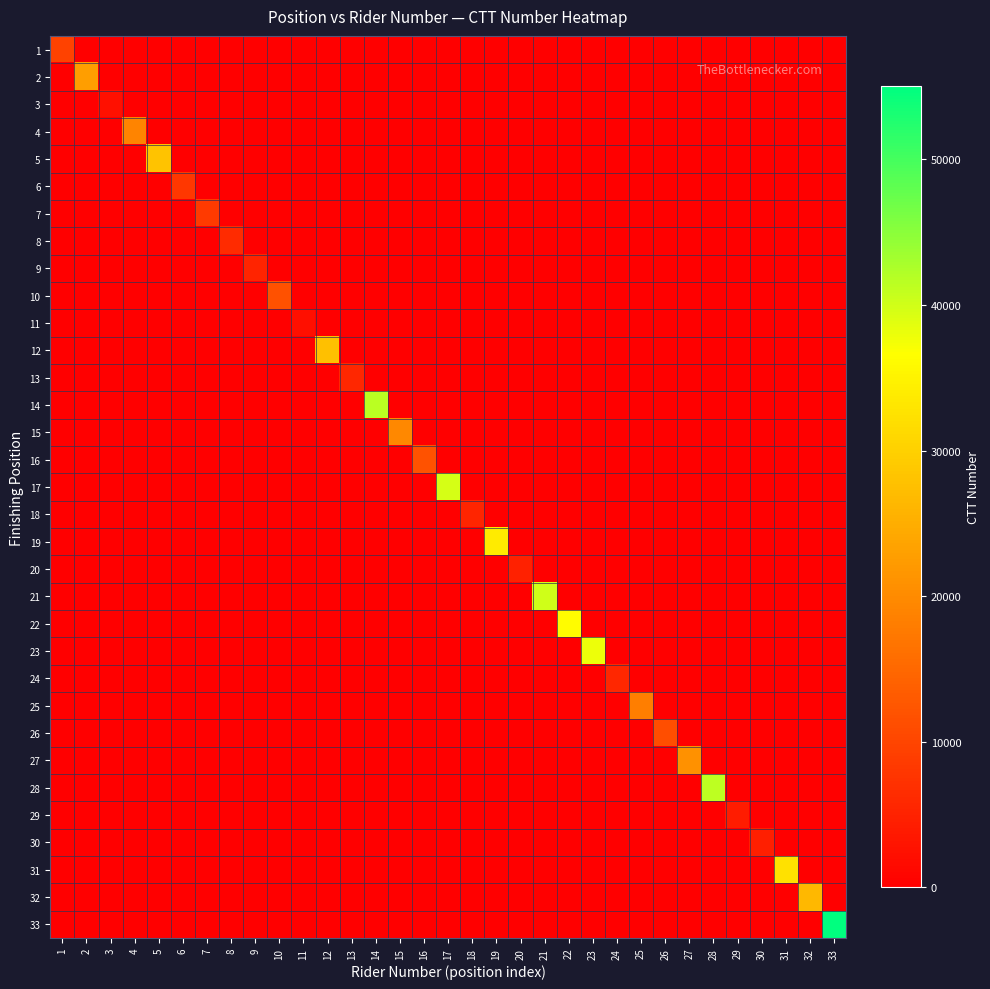

What is the difference between the highest and lowest values at 2?

22834